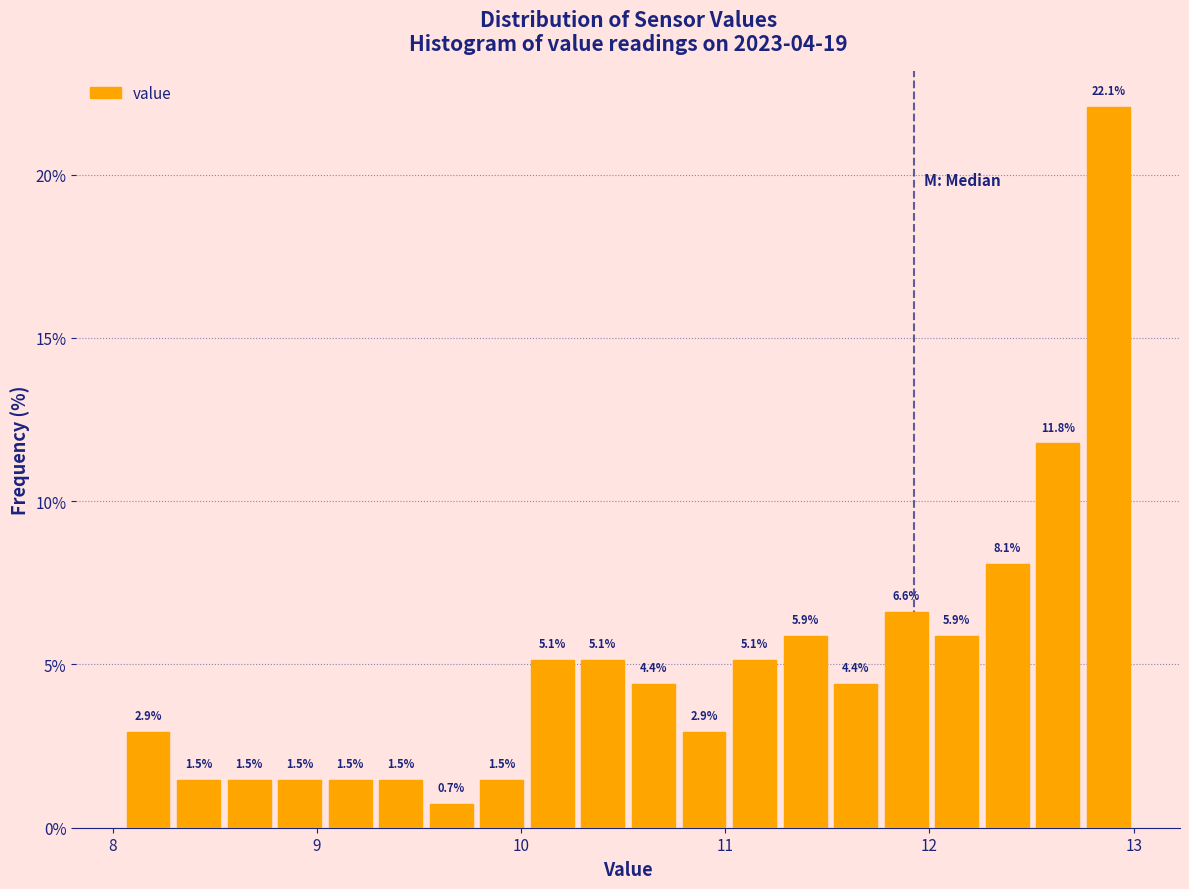

Around what value on the x-axis is the tallest bar? Give the approximate position of its centre, as read against the axis.

12.9